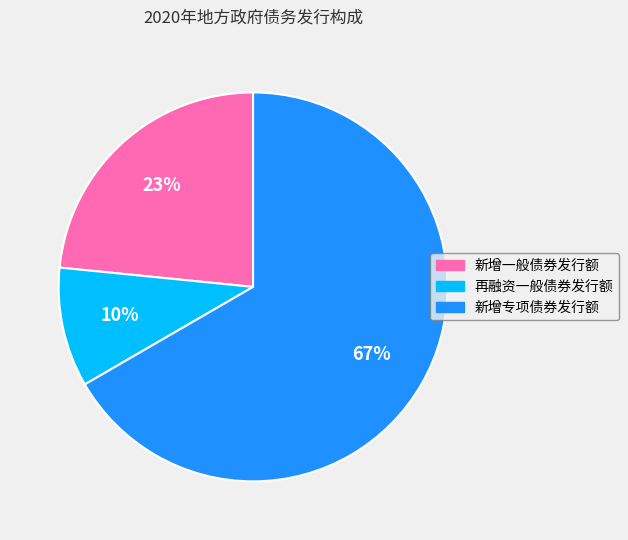

Is it true that 新增专项债券发行额 is 72% of the pie?

False